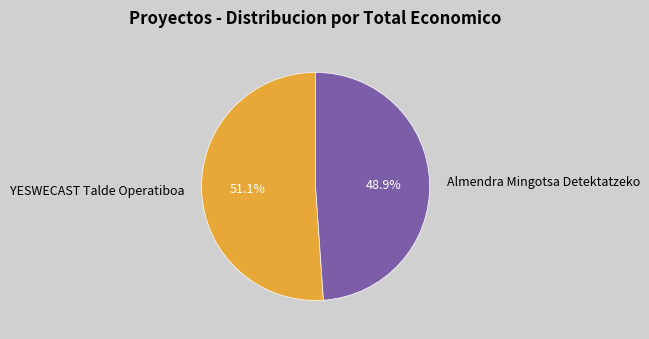

To the nearest percent, what portion does YESWECAST Talde Operatiboa represent?

51%